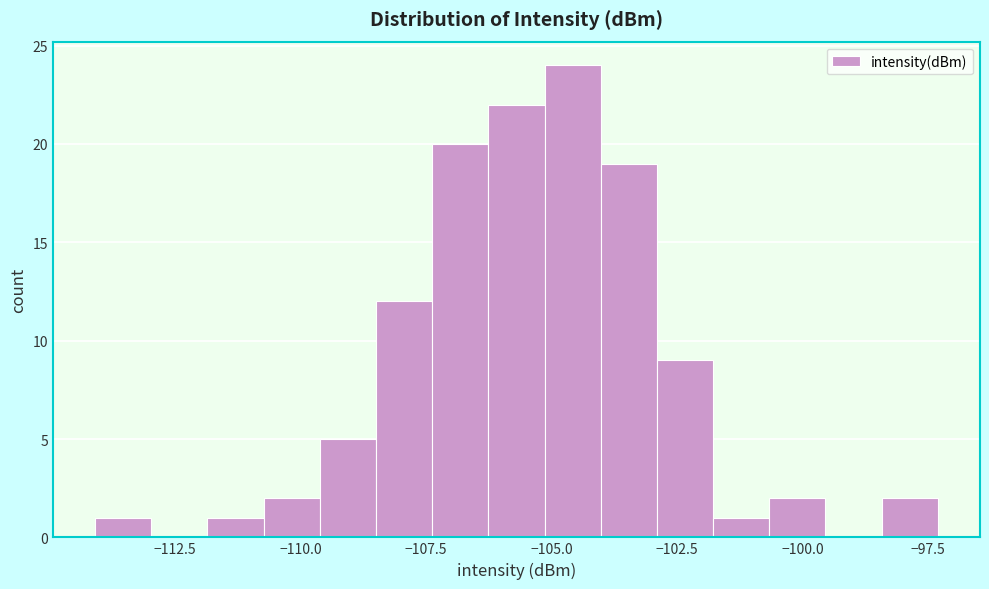

Read against the x-axis, roughly where is the centre of the tallest bar?

-104.5